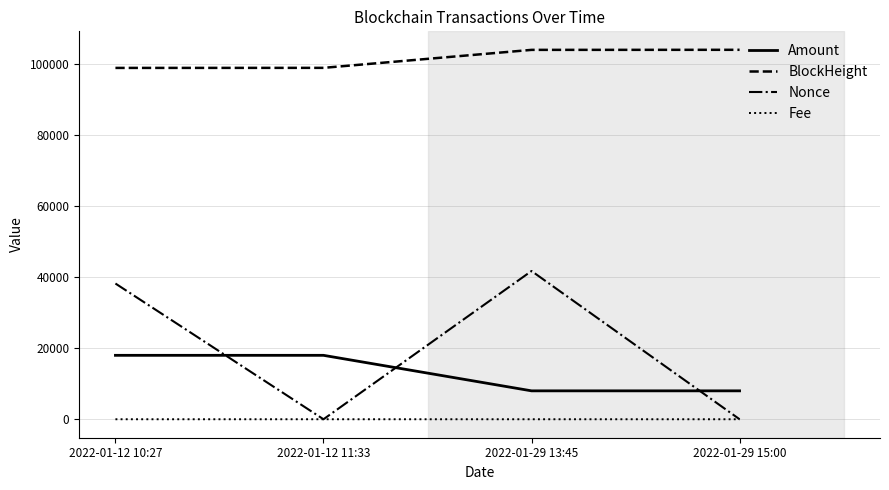

The value of Amount at 2022-01-12 11:33 is 17999.0. True or false?

True